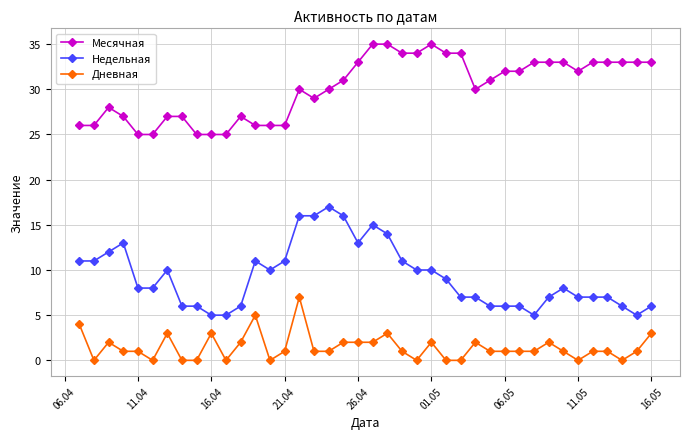

What is the sum of all Недельная values?

370